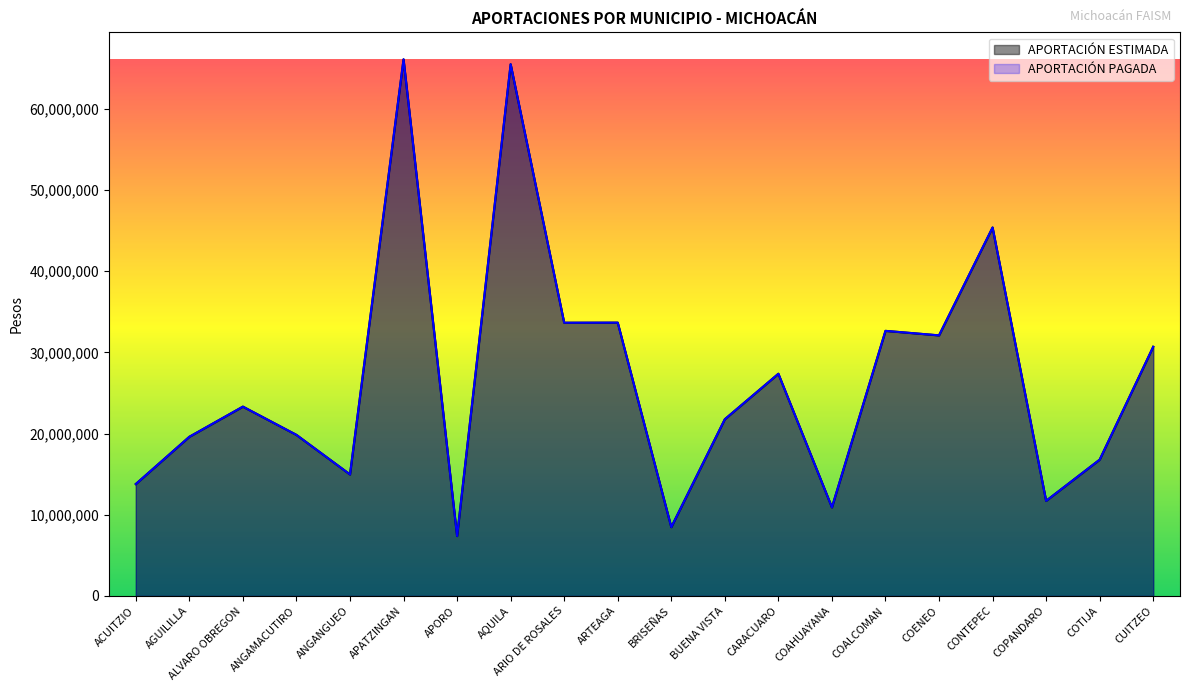

What are all the series names shown in the legend?

APORTACIÓN ESTIMADA, APORTACIÓN PAGADA